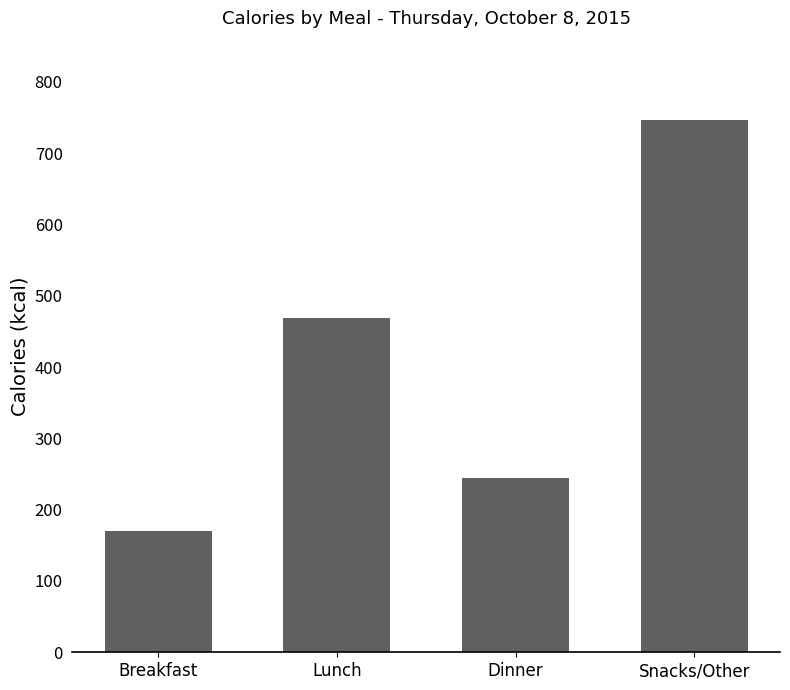

Rank the categories by value from highest to lowest.

Snacks/Other, Lunch, Dinner, Breakfast